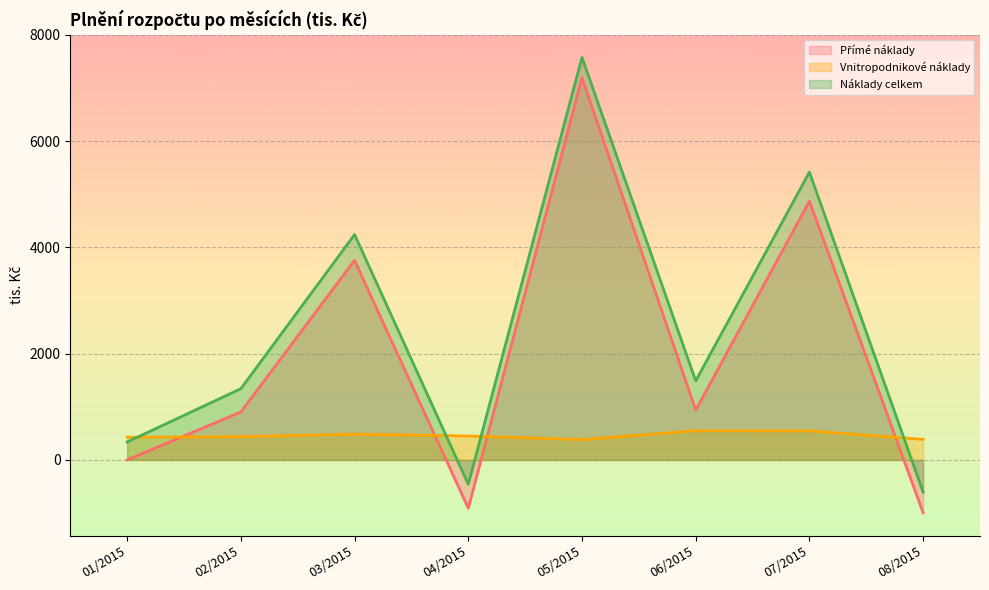

What is the sum of all Vnitropodnikové náklady values?

3668.1